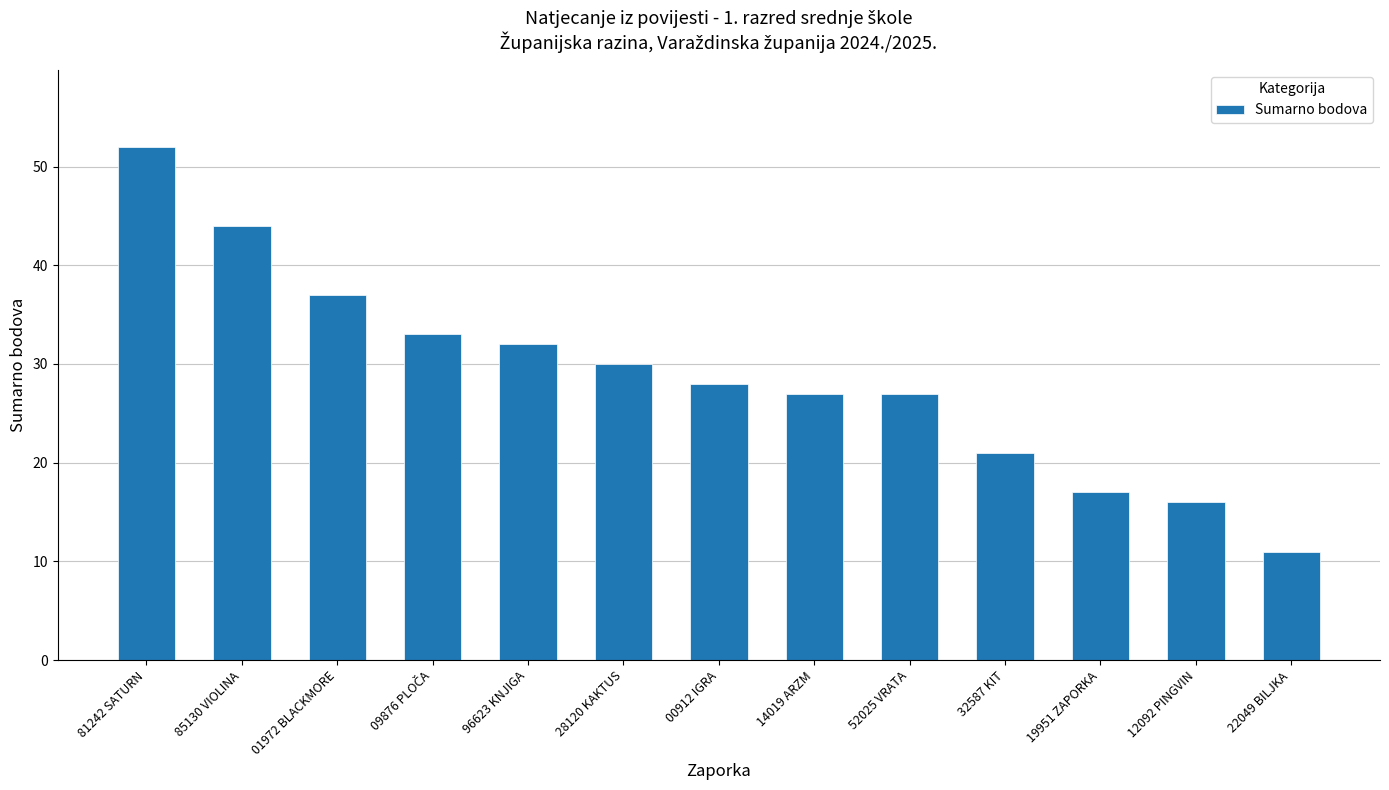

True or false: the data shows 21 at 32587 KIT.

True